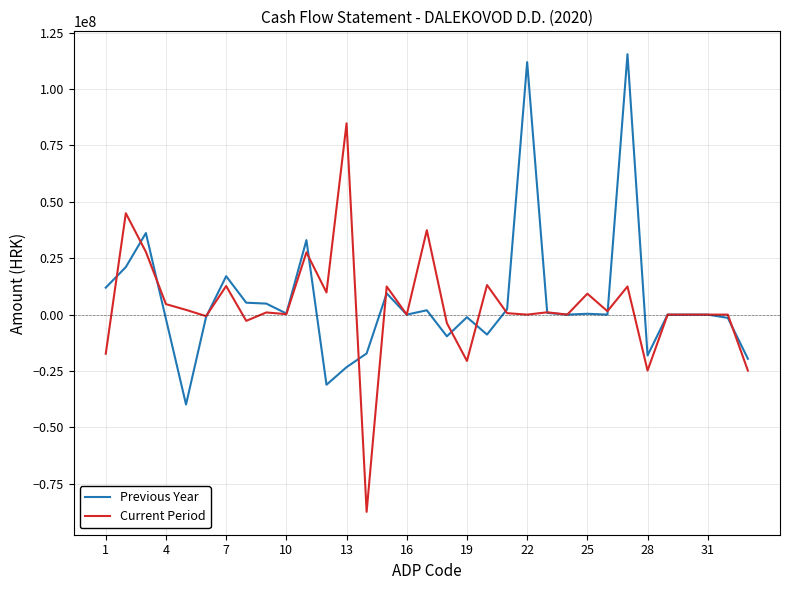

Count the number of categories in the chart.

33